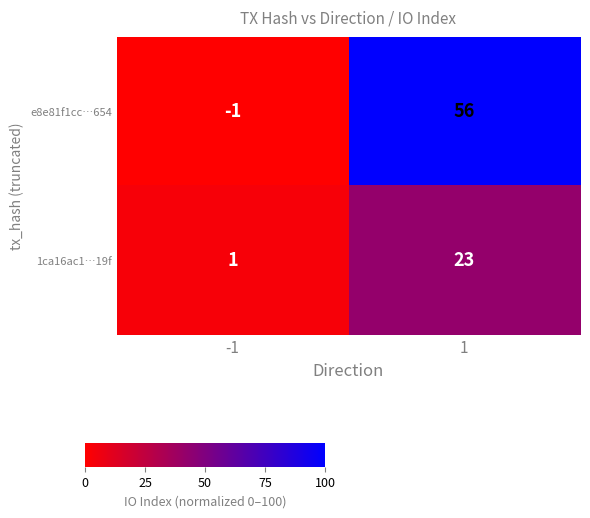

What is the average value of the 1ca16ac1…19f series?

12